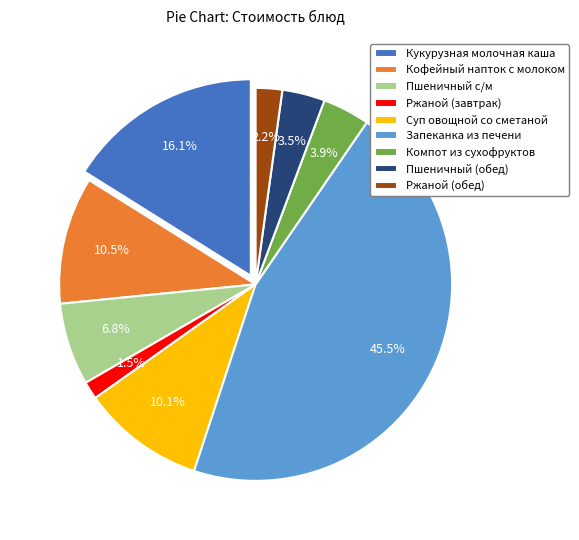

Which slice is the largest?

Запеканка из печени